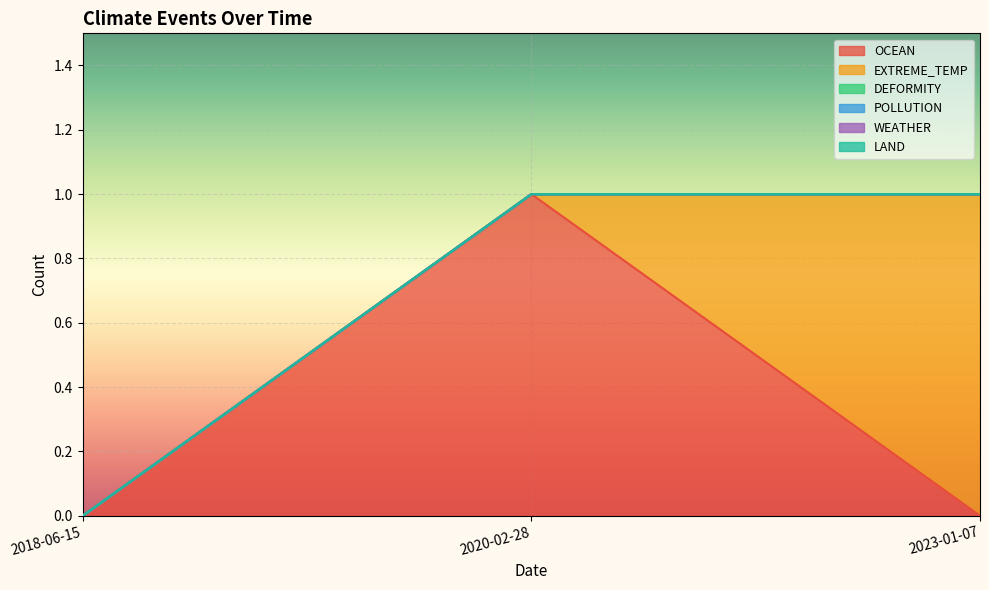

Which series has the widest spread of values?

OCEAN